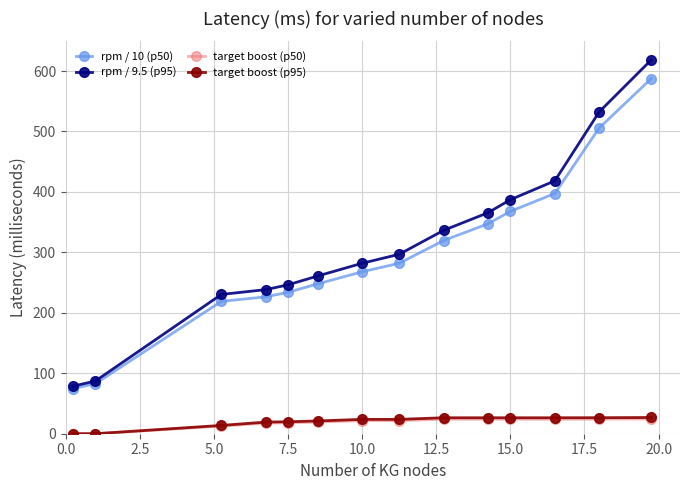

What are all the series names shown in the legend?

rpm / 10 (p50), rpm / 9.5 (p95), target boost (p50), target boost (p95)